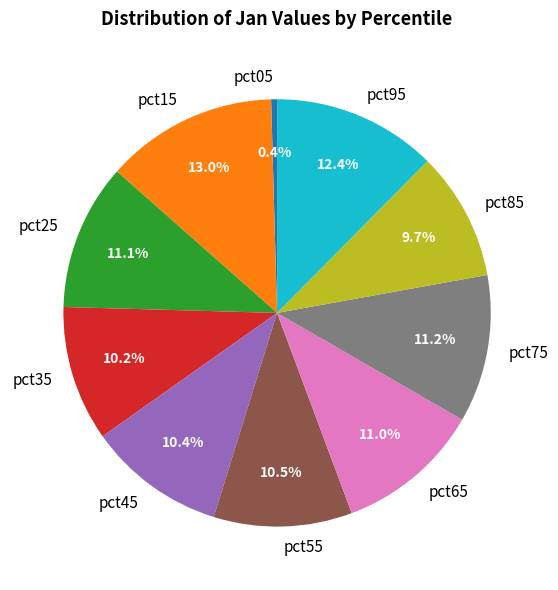

Does any single category account for the majority?

No